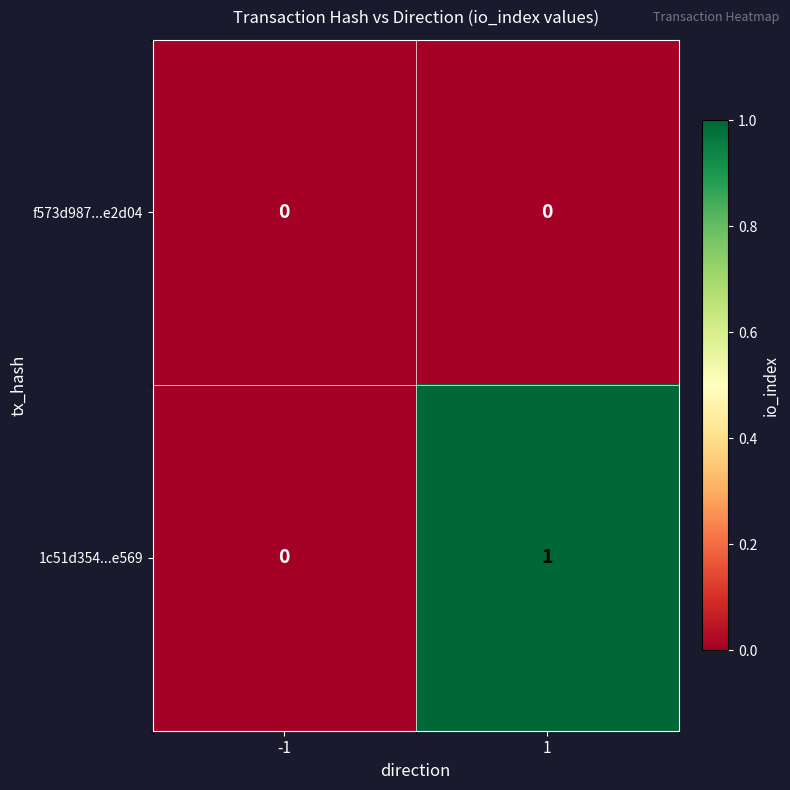

The 1c51d354...e569 series shows 1 at 1. True or false?

True